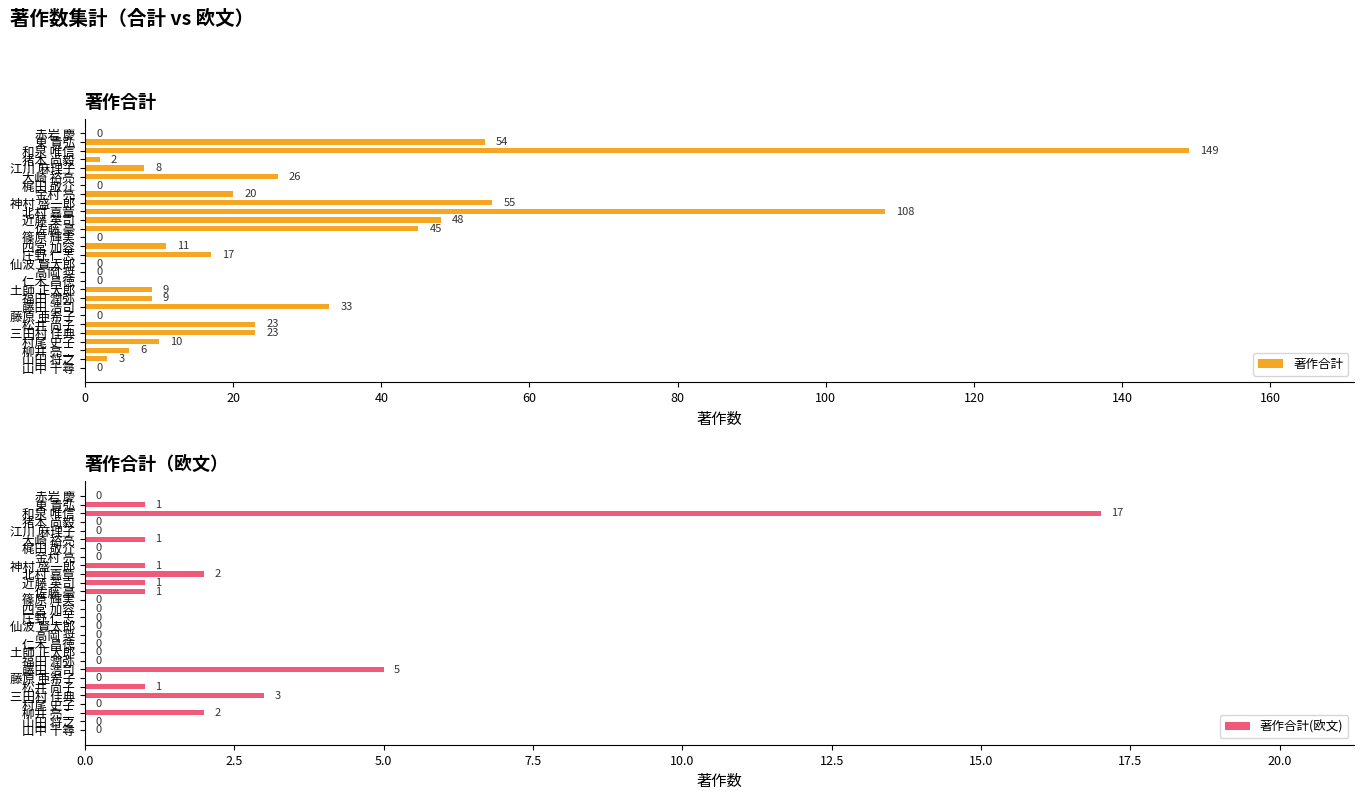

How many values in the 著作合計 series are below 10?

14